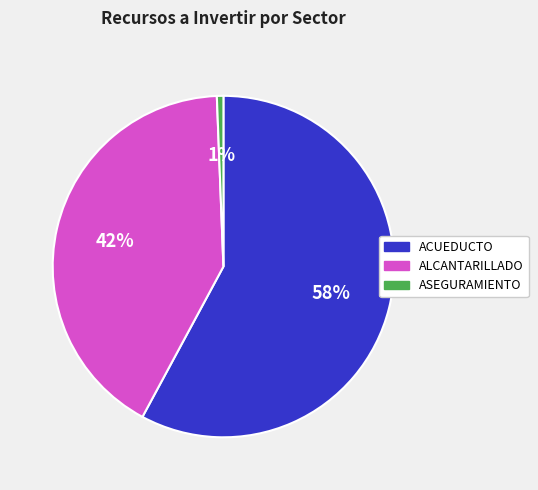

Is there a majority slice in this chart?

Yes